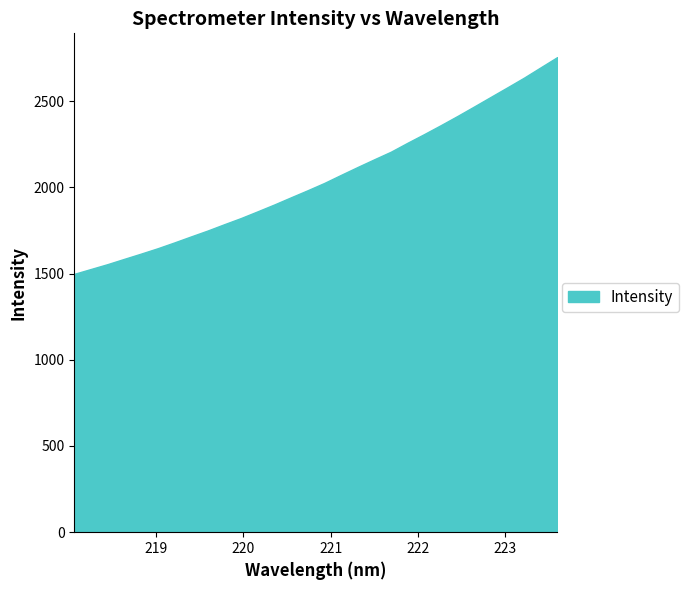

What is the difference between the maximum and minimum values?

1256.9